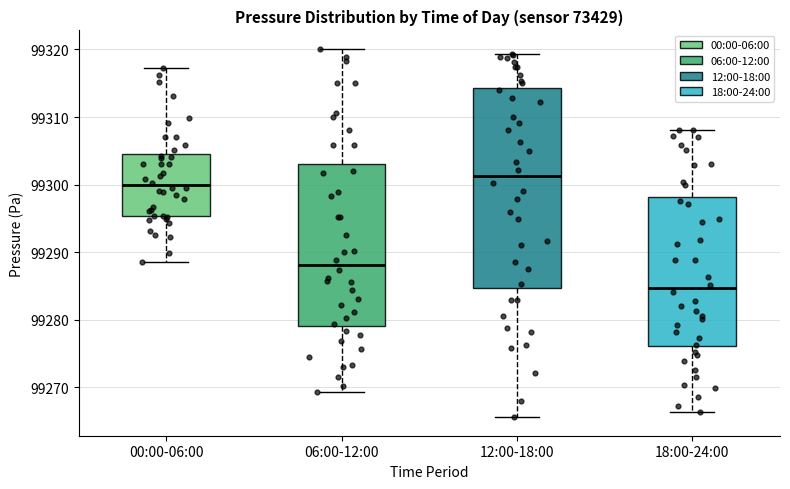

Reading left to right, read every box against the y-axis: the position of its median line, the range the box covers, and the ends of its whiskers. The values are not printed on the chart, so give them approximately, as read against the axis.

00:00-06:00: median 99300, box 99295 to 99304, whiskers 99289 to 99317
06:00-12:00: median 99288, box 99279 to 99303, whiskers 99269 to 99320
12:00-18:00: median 99301, box 99285 to 99314, whiskers 99266 to 99319
18:00-24:00: median 99285, box 99276 to 99298, whiskers 99266 to 99308